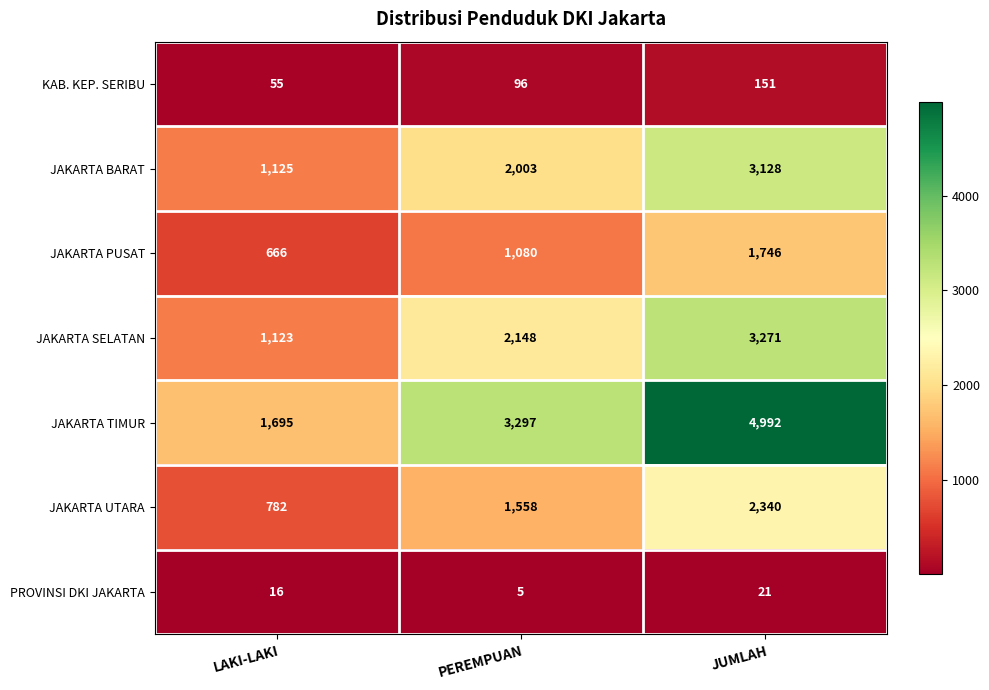

What is the sum of all JAKARTA TIMUR values?

9984